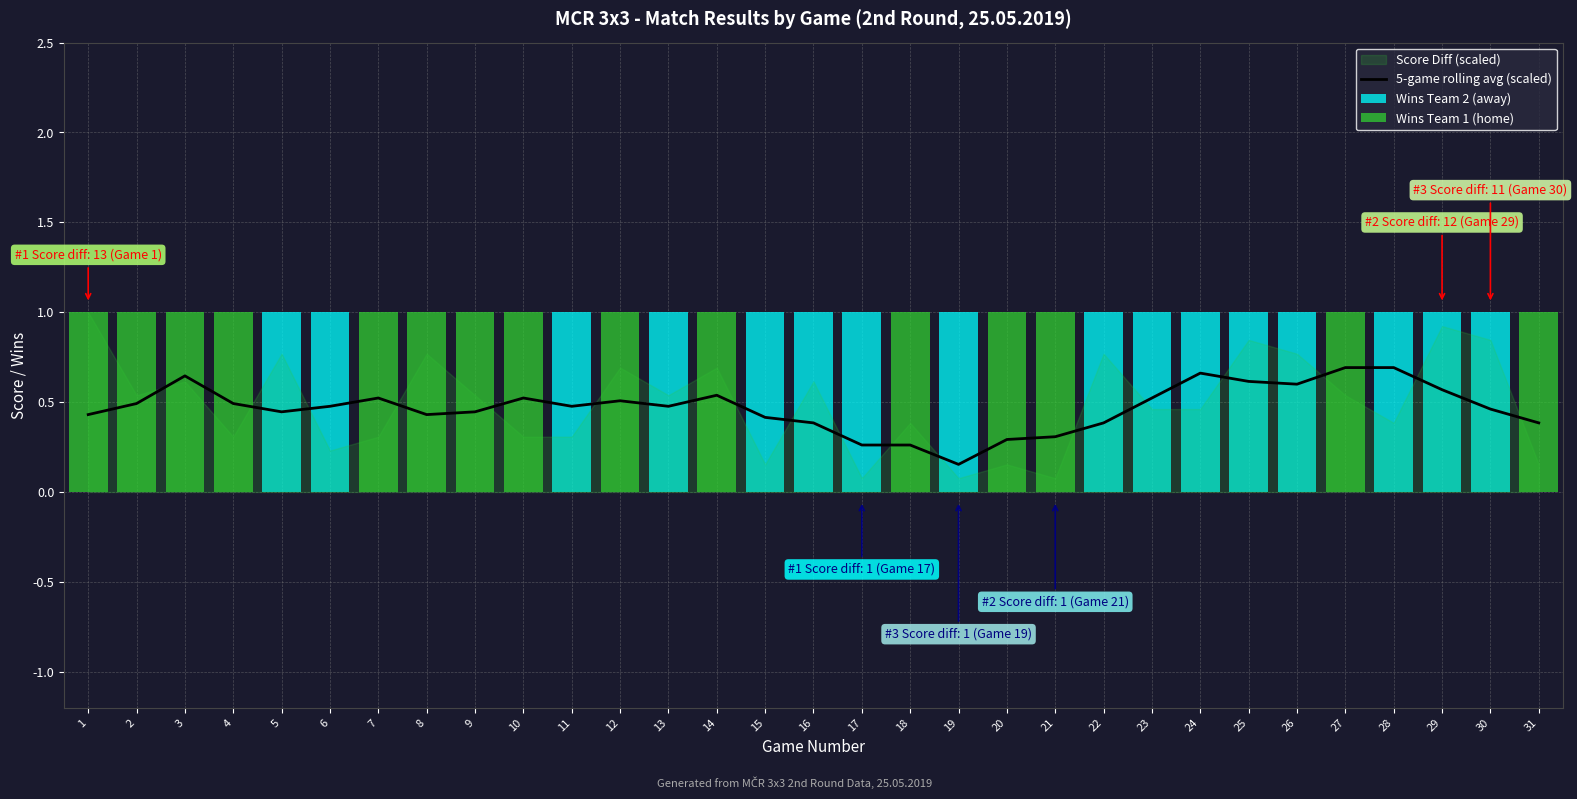

What is the difference between the highest and lowest values at 9?

1.0